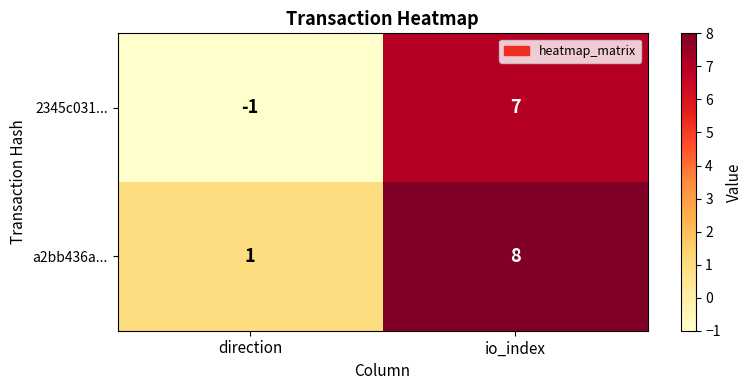

At which category is the sum across all series the highest?

io_index